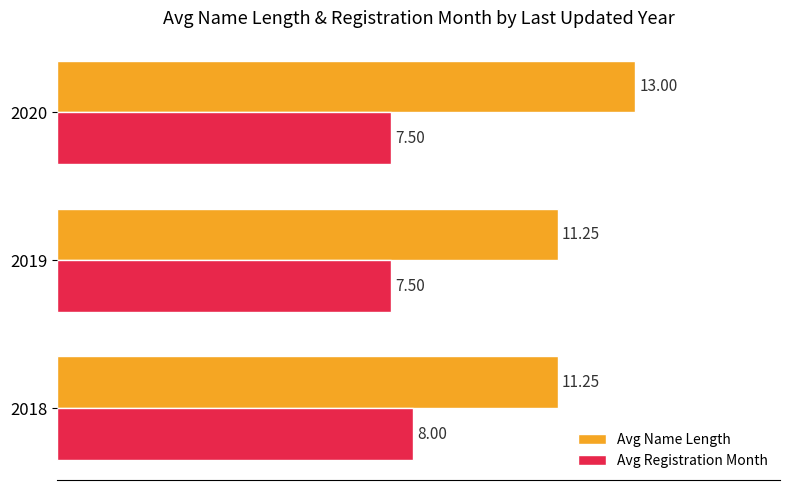

What is the difference between the maximum and minimum values in the Avg Registration Month series?

0.5